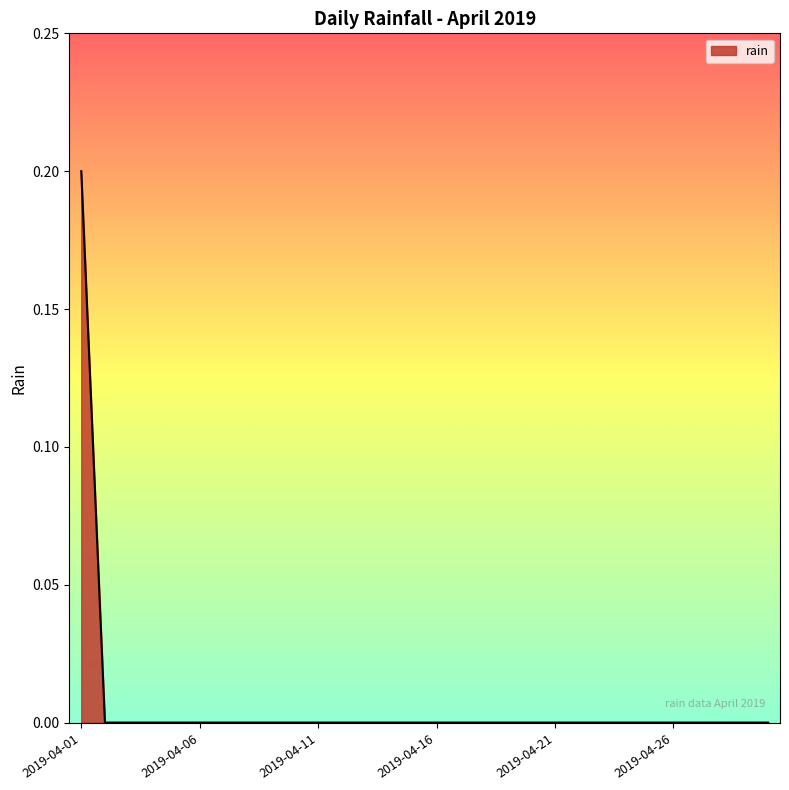

Reading left to right, extract all data points from this chart.

0.2	0.0	0.0	0.0	0.0	0.0	0.0	0.0	0.0	0.0	0.0	0.0	0.0	0.0	0.0	0.0	0.0	0.0	0.0	0.0	0.0	0.0	0.0	0.0	0.0	0.0	0.0	0.0	0.0	0.0